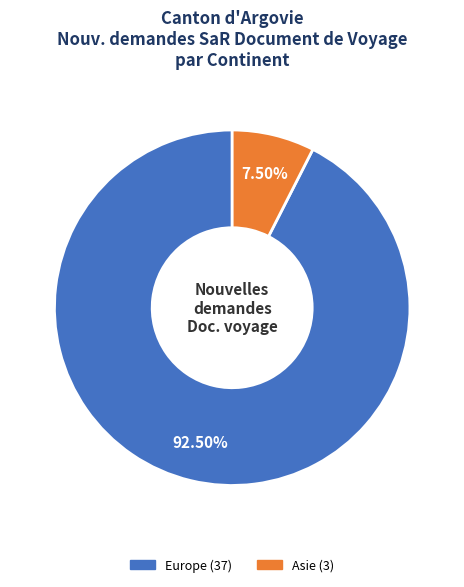

Count the number of slices in the pie.

2